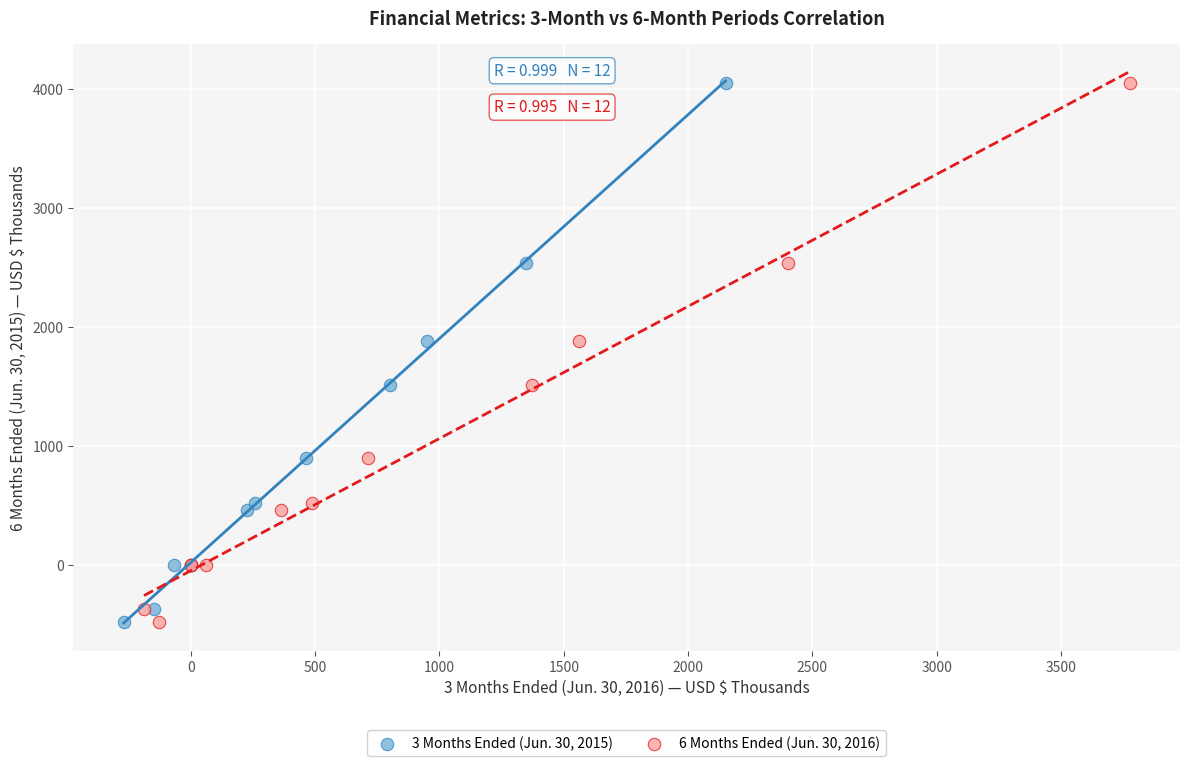

What are all the series names shown in the legend?

3 Months Ended (Jun. 30, 2015), 6 Months Ended (Jun. 30, 2016)